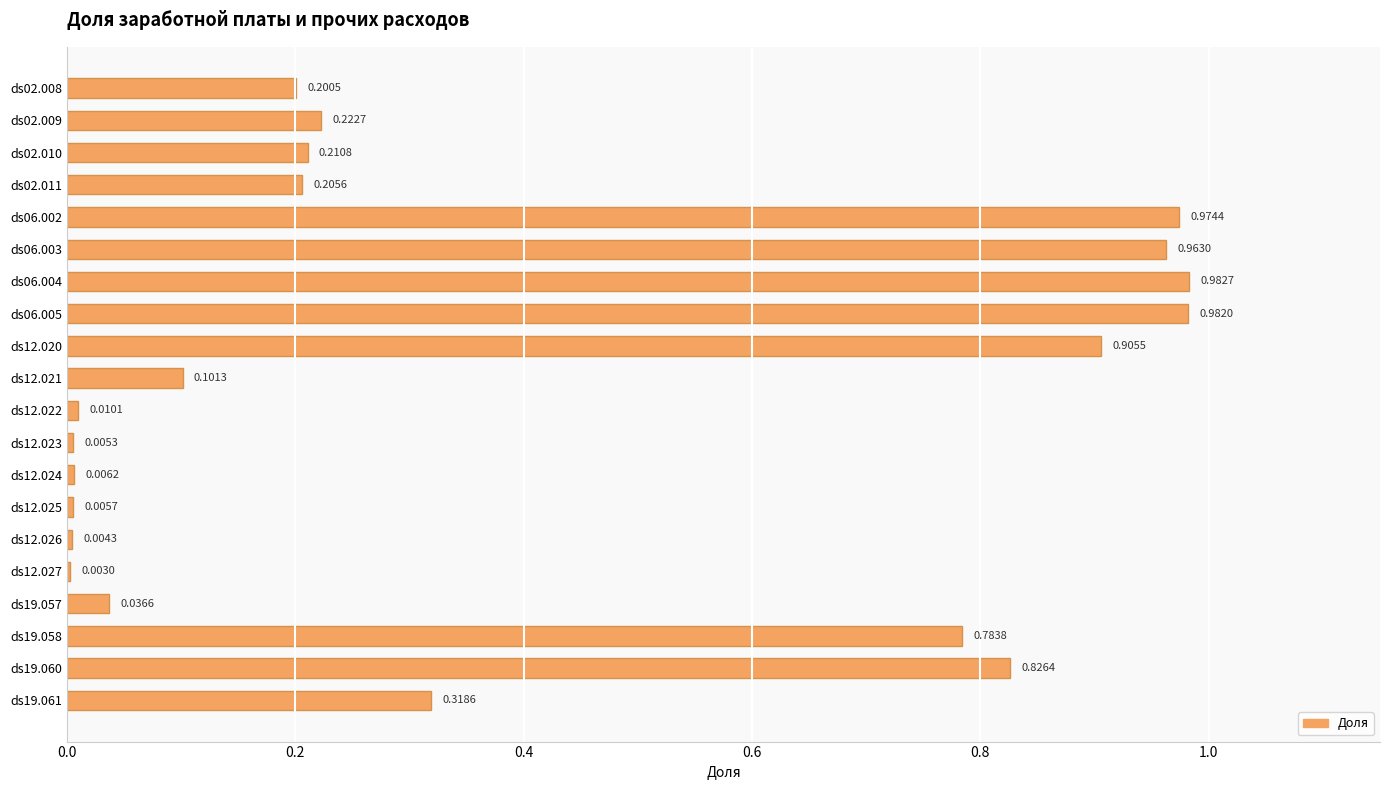

What is the change in value from ds12.022 to ds19.058?

+0.8